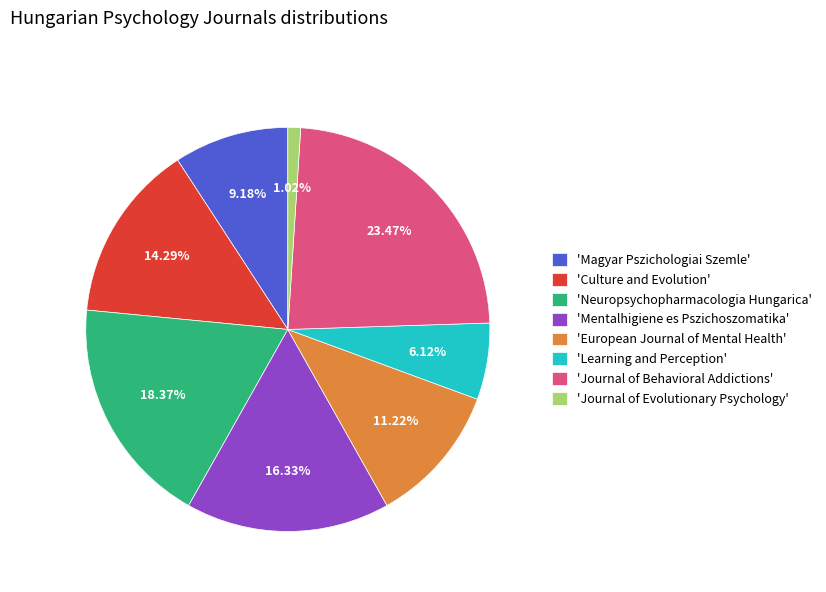

Do 'Journal of Evolutionary Psychology' and 'Learning and Perception' together represent more than half of the pie?

No